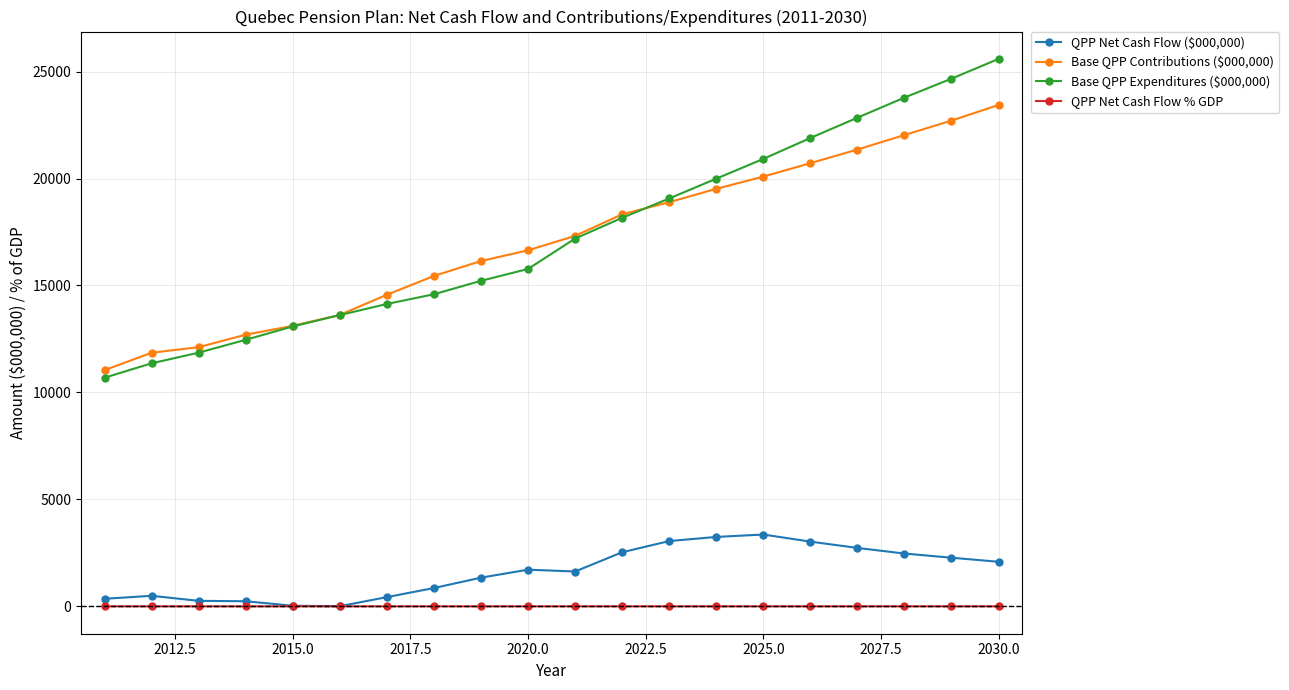

What is the value of the QPP Net Cash Flow % GDP point at the 7th from the left?

0.1